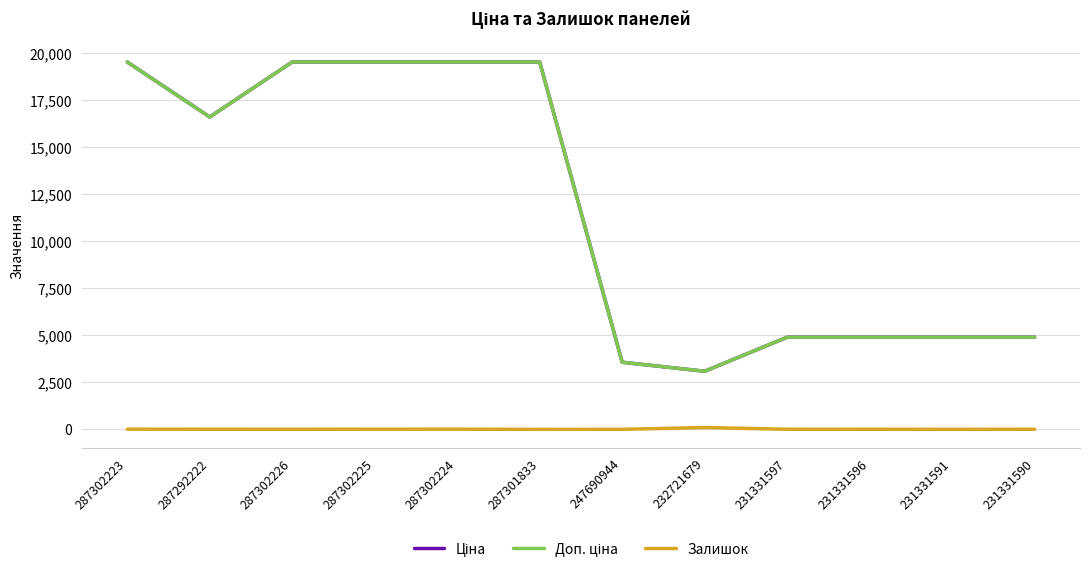

Is it true that Залишок equals 6.0 at 231331597?

True